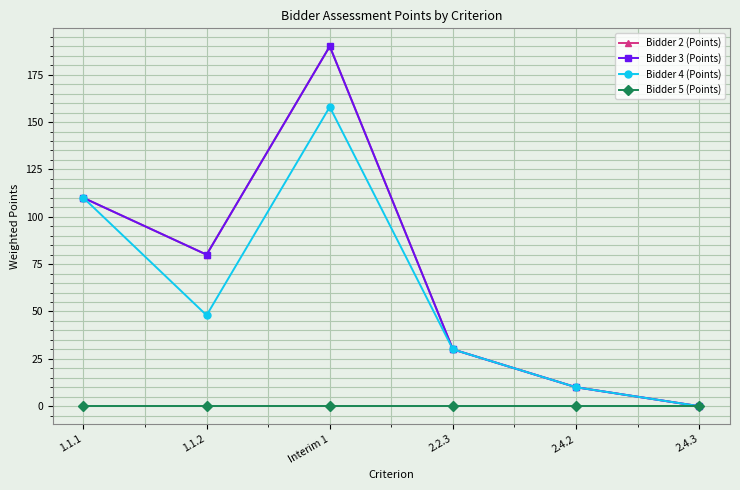

Rank the categories by Bidder 5 (Points) value from lowest to highest.

1.1.1, 1.1.2, Interim 1, 2.2.3, 2.4.2, 2.4.3